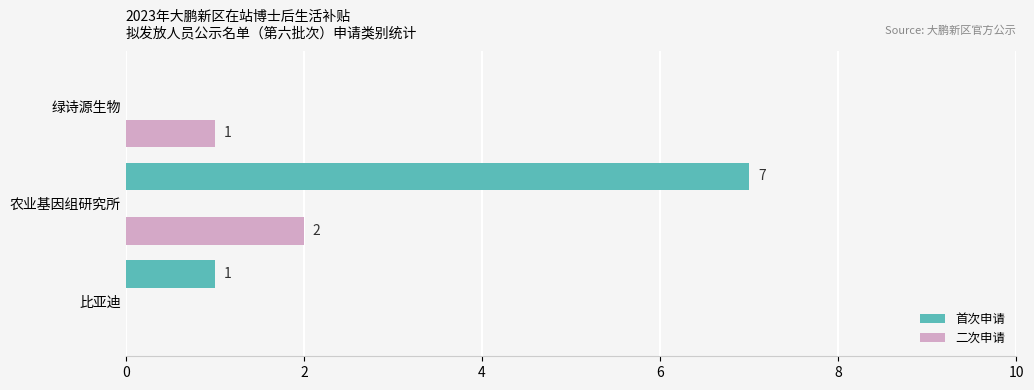

How many 二次申请 values are between 0 and 2?

3